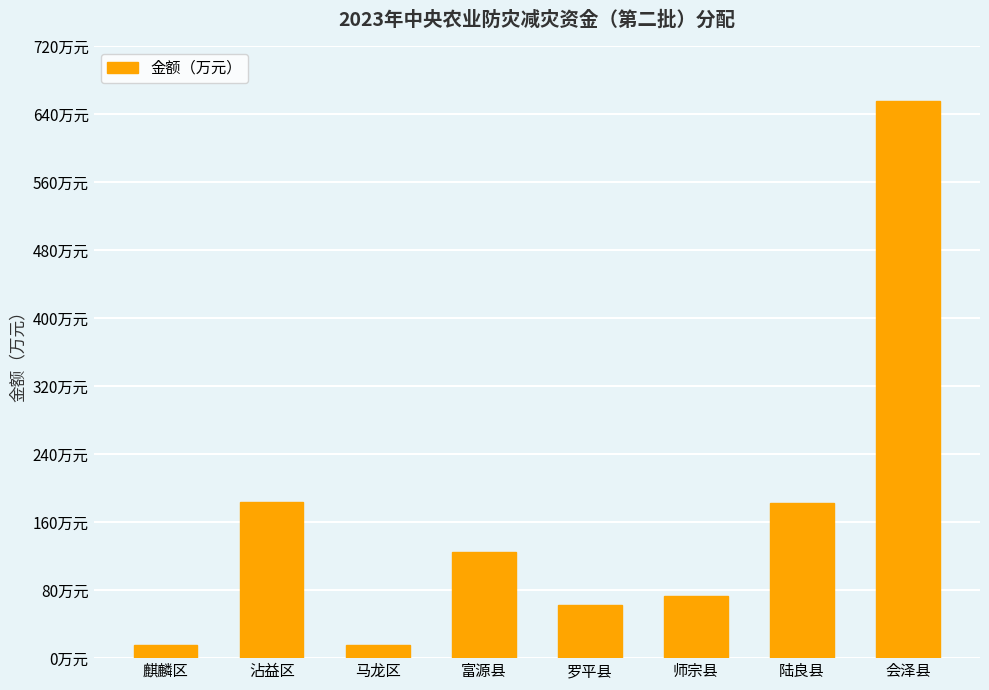

Is it true that the value at 会泽县 is 353?

False